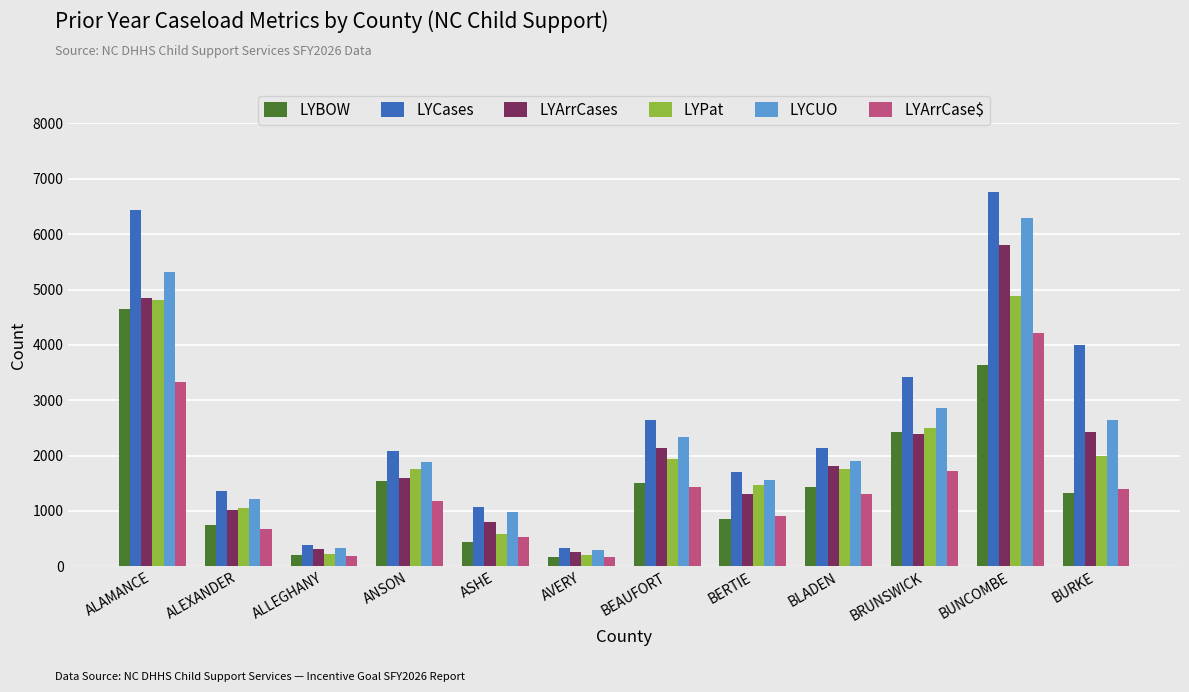

What are all the series names shown in the legend?

LYBOW, LYCases, LYArrCases, LYPat, LYCUO, LYArrCase$